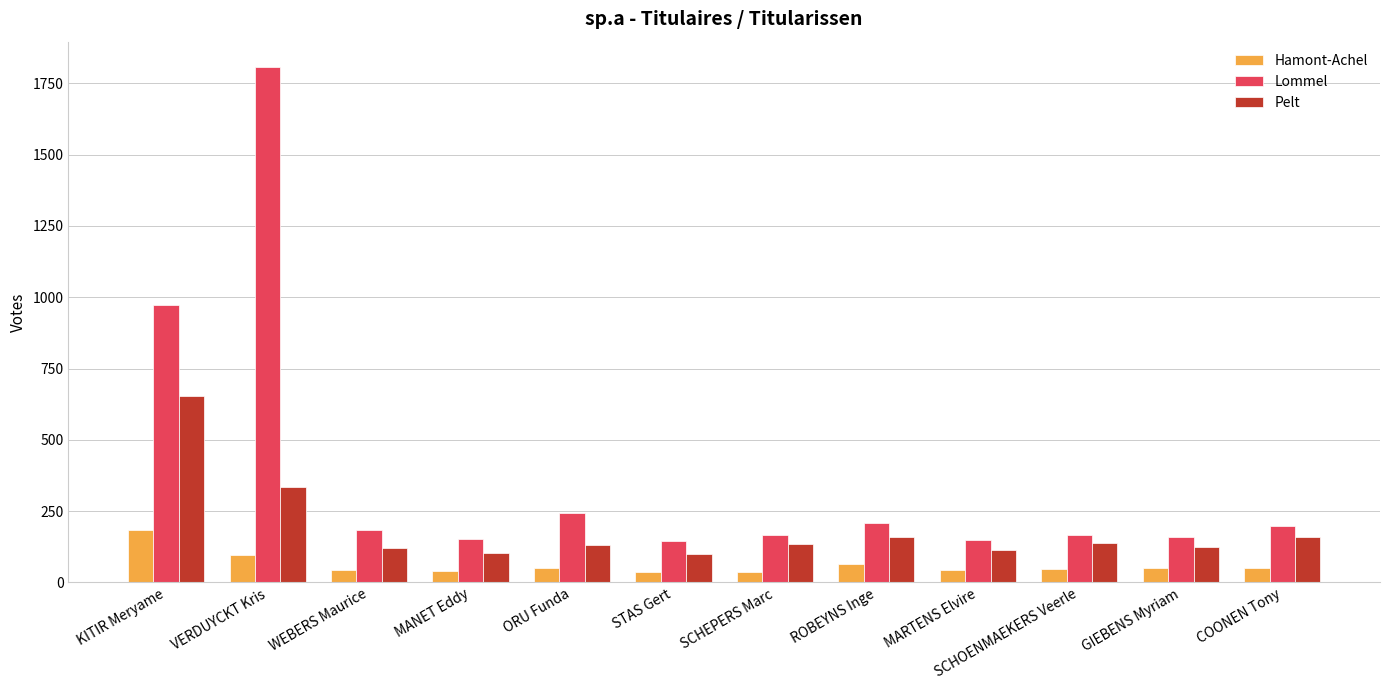

What is the difference between the maximum and minimum values in the Pelt series?

553